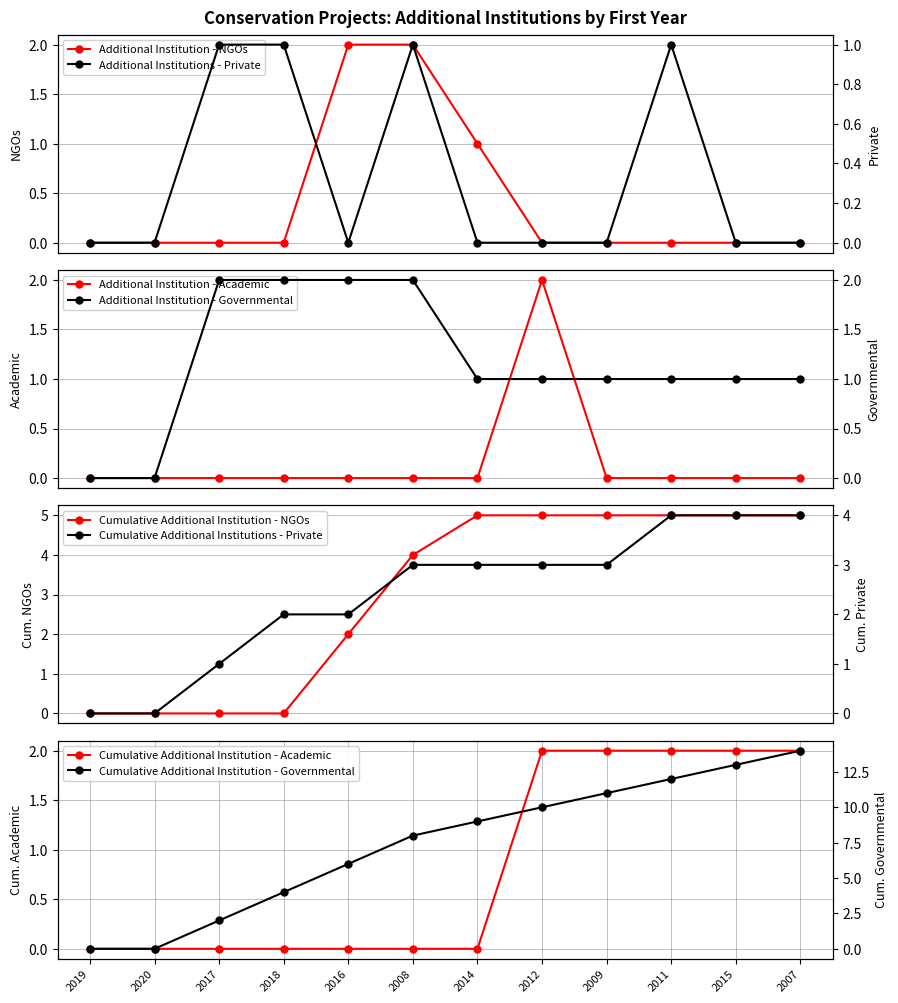

At how many categories does at least one series exceed 1?

5